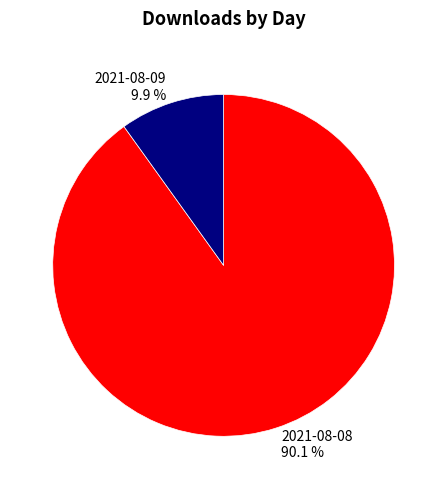

Which has a higher value, 2021-08-08 or 2021-08-09?

2021-08-08